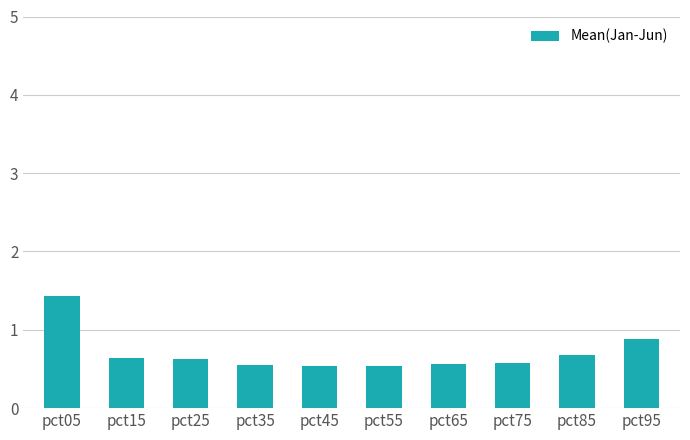

What is the average value?

0.7